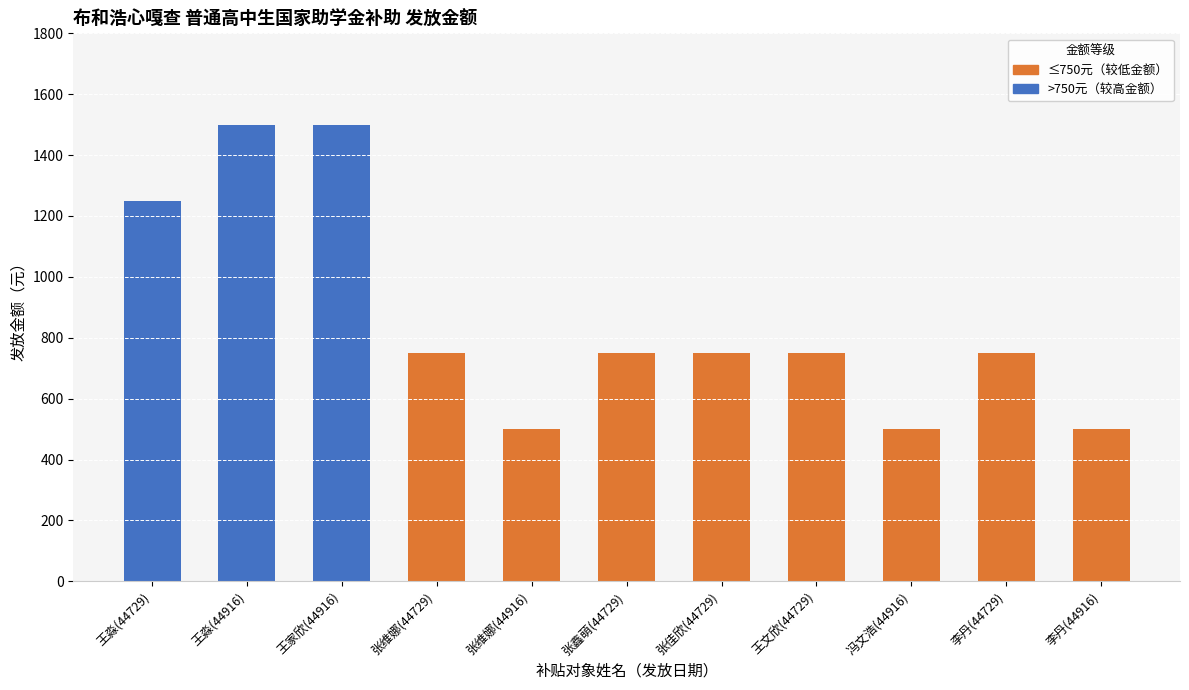

Which series has the widest spread of values?

>750元（较高金额）